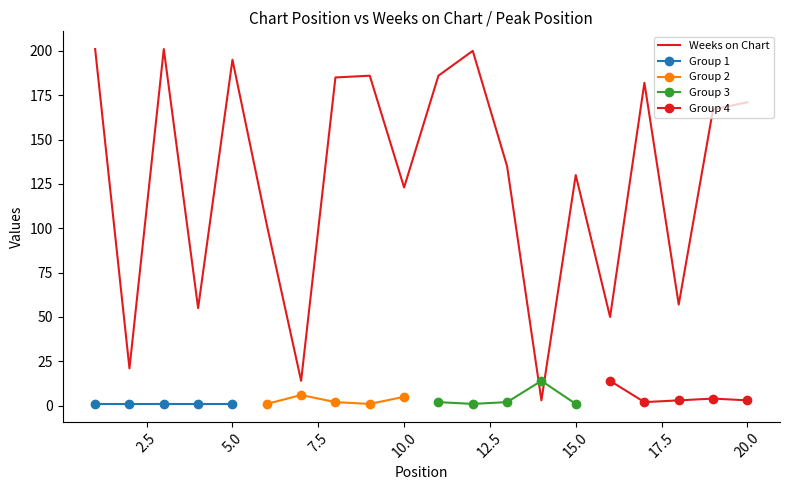

At which label does the data first exceed 167?

1